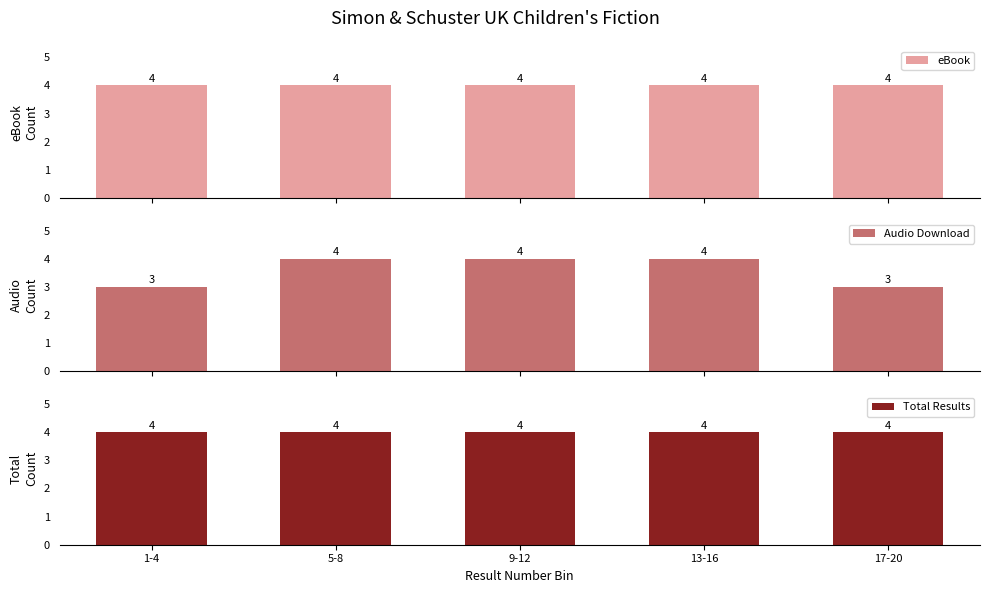

What value does the eBook series have at 13-16?

4